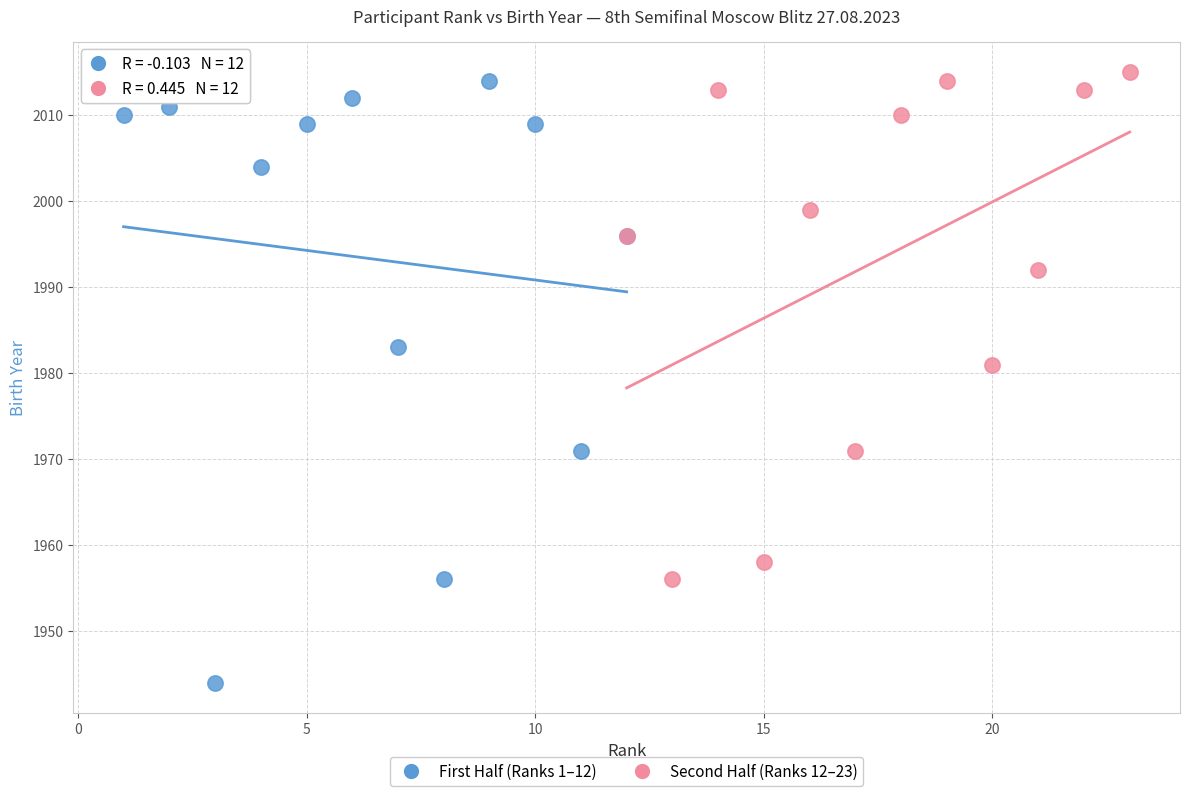

Which series reaches the minimum Y coordinate?

First Half (Ranks 1–12)